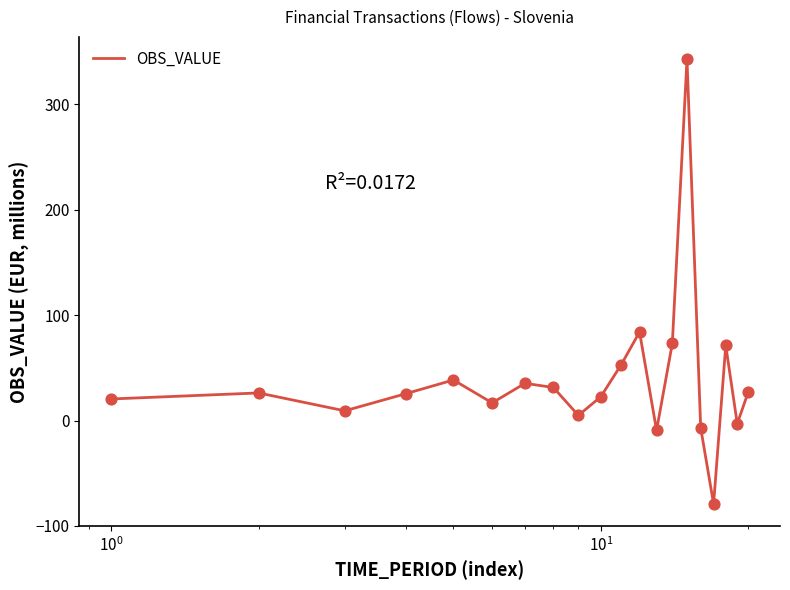

What is the minimum value shown in the chart?

-79.1